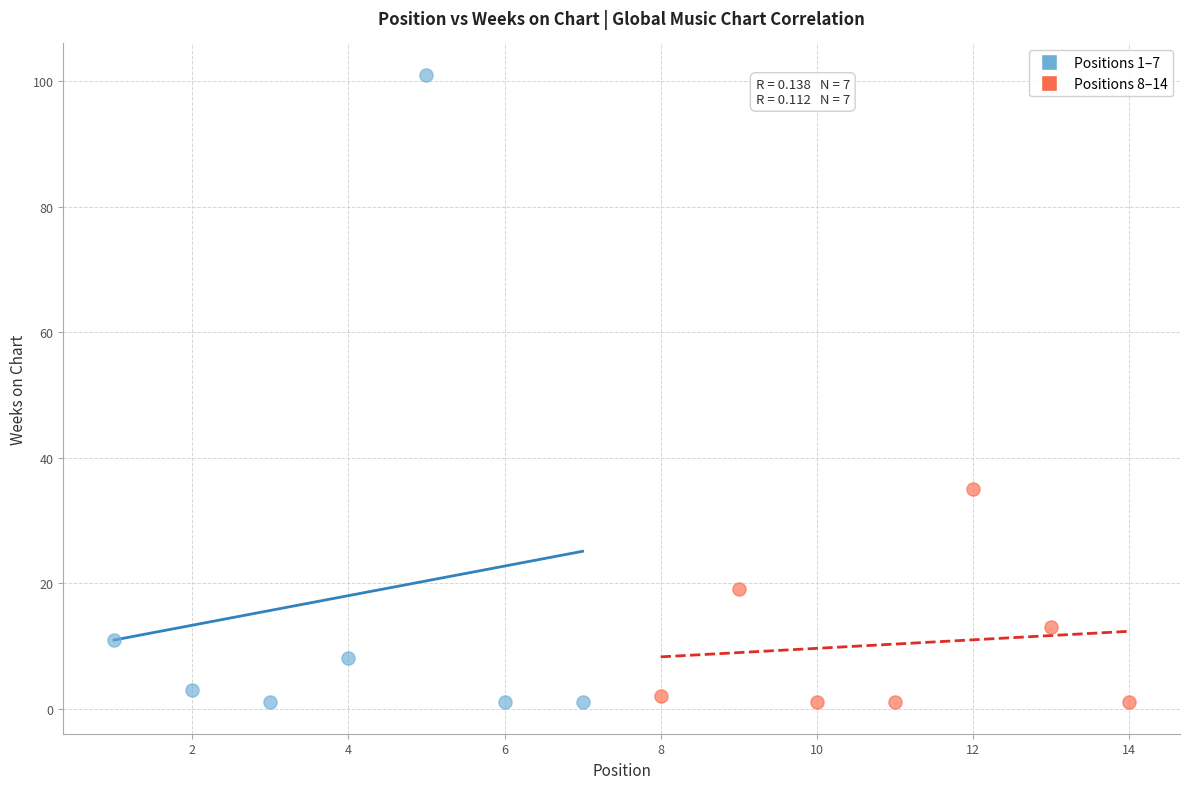

Which series has the widest spread of Y values?

Positions 1–7